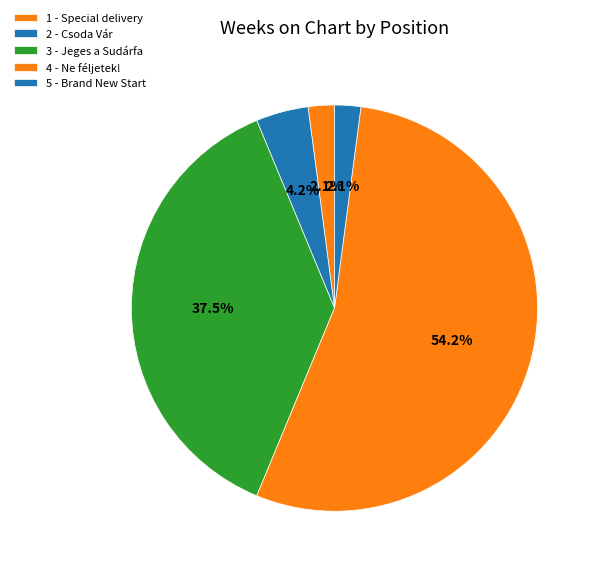

Count the number of slices in the pie.

5